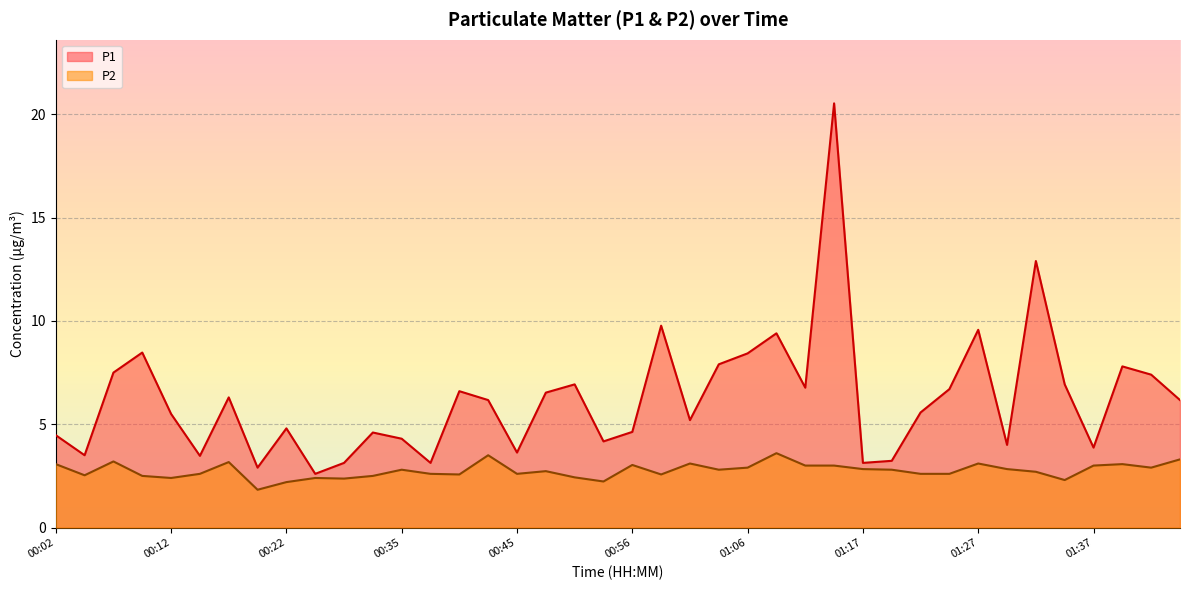

List the labels in order of P2 value, smallest first.

00:19, 00:22, 00:54, 01:35, 00:27, 00:12, 00:25, 00:51, 00:09, 00:32, 00:04, 00:40, 00:59, 00:14, 00:38, 00:45, 01:22, 01:25, 01:32, 00:48, 00:35, 01:04, 01:20, 01:17, 01:30, 01:06, 01:43, 01:12, 01:14, 01:37, 00:56, 00:02, 01:40, 01:01, 01:27, 00:17, 00:07, 01:45, 00:43, 01:09